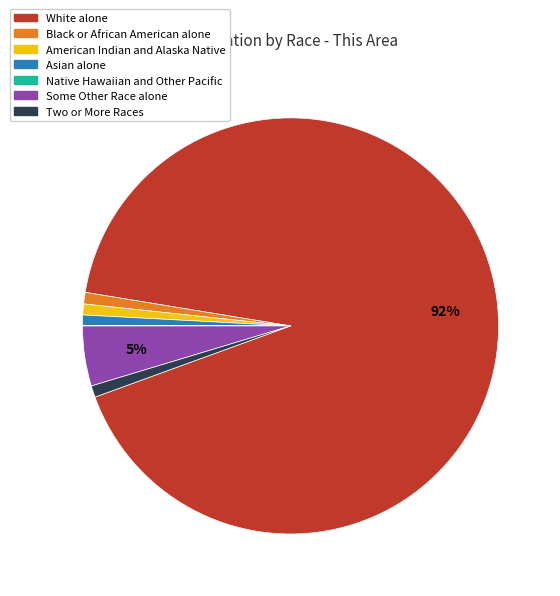

Which slice is the largest?

White alone